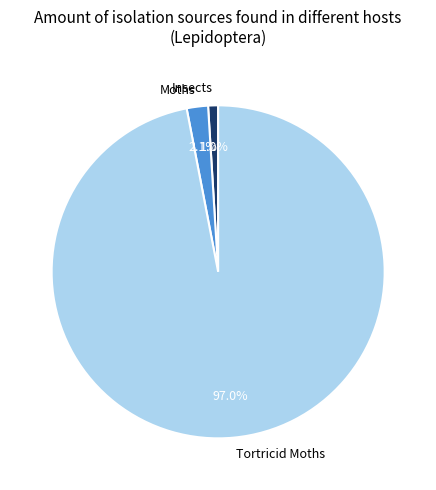

To the nearest percent, what is the difference between the largest and smallest slice percentages?

96%